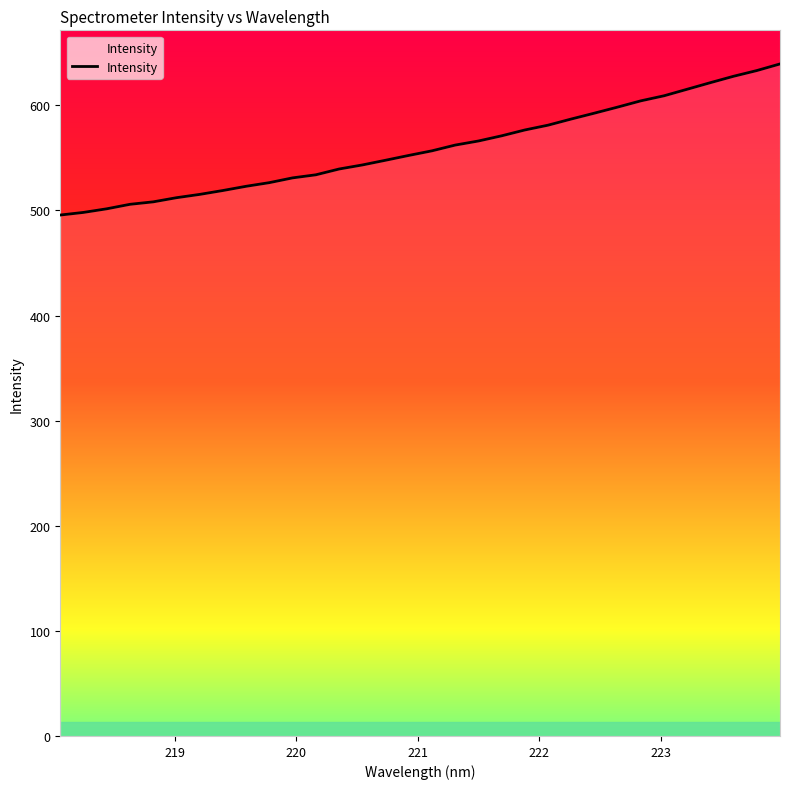

What is the difference between the maximum and minimum values?

143.8